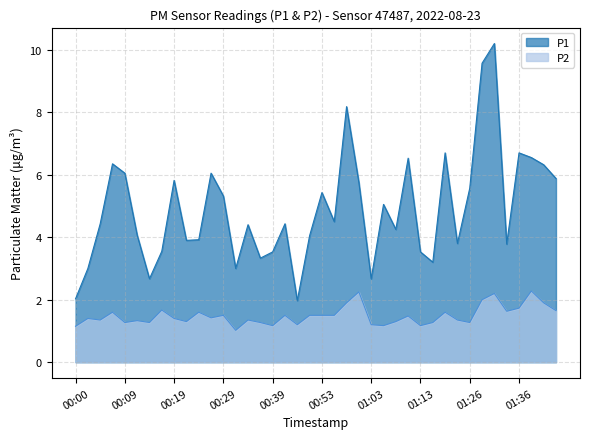

What is the greatest value displayed?

10.2